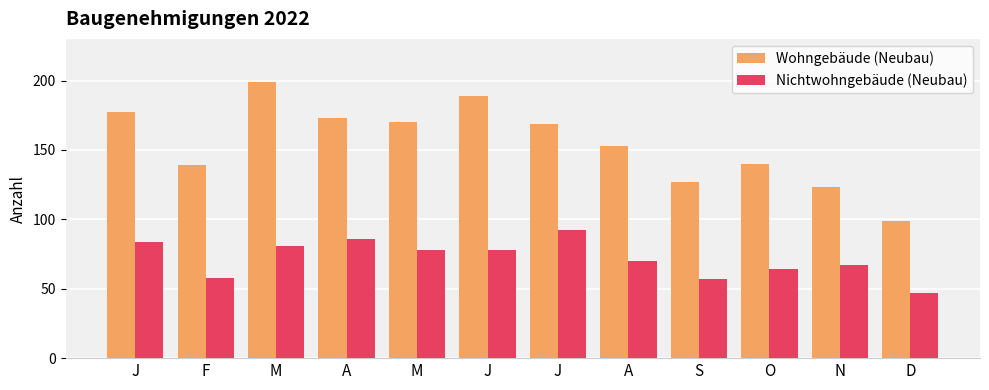

What is the minimum value shown in the chart?

47